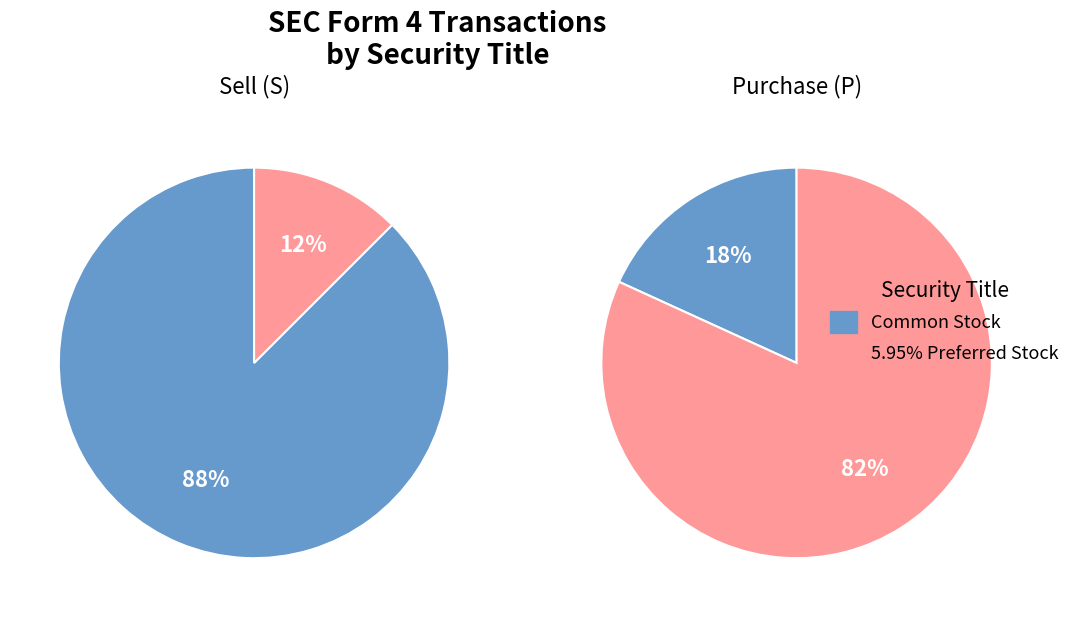

Count the number of slices in the pie.

2